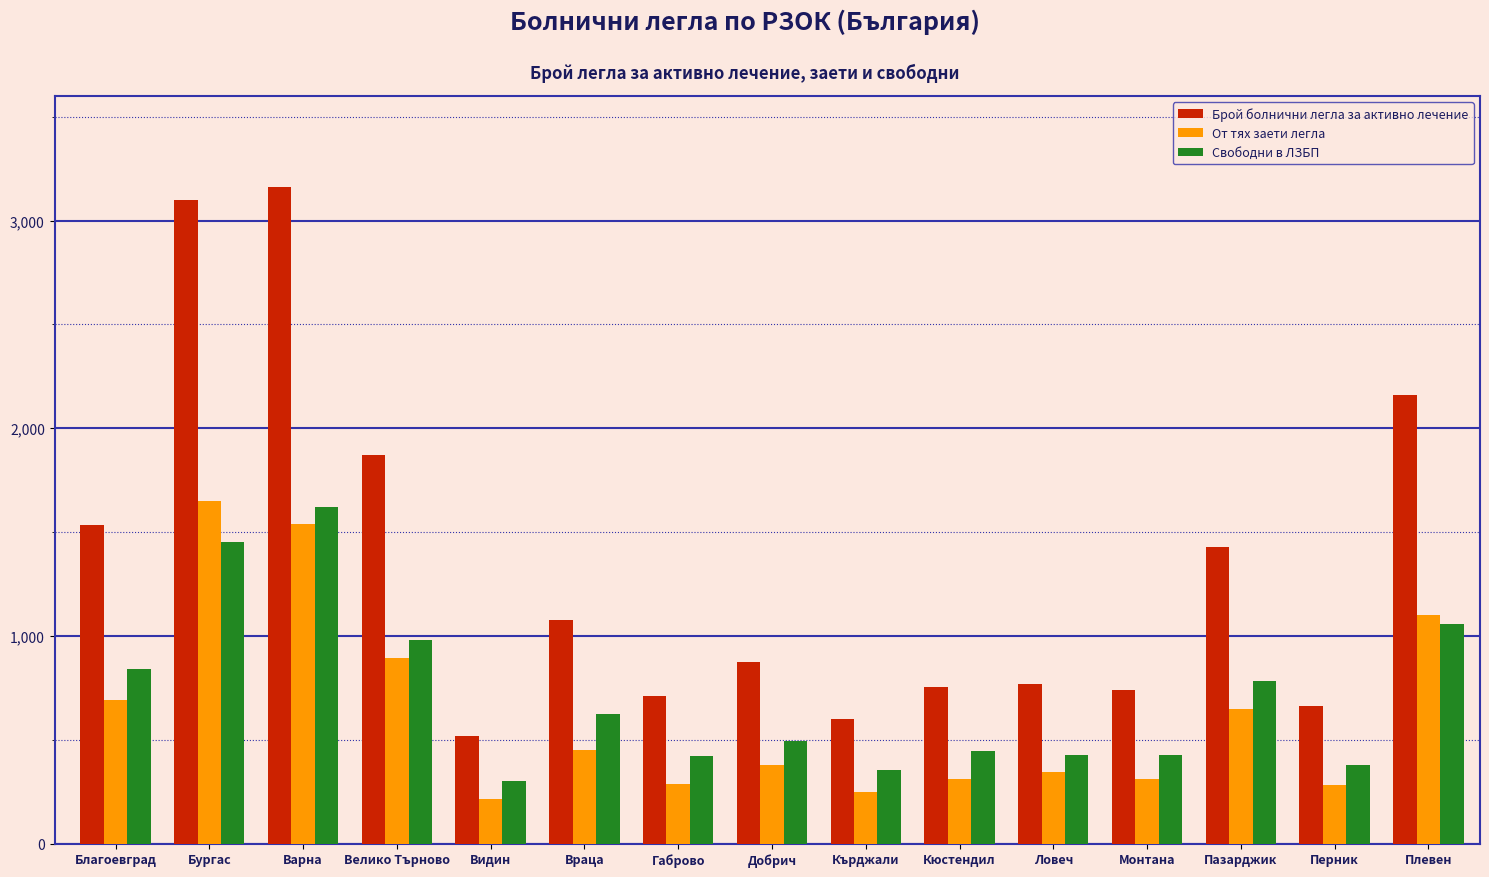

How many data points does each series have?

15